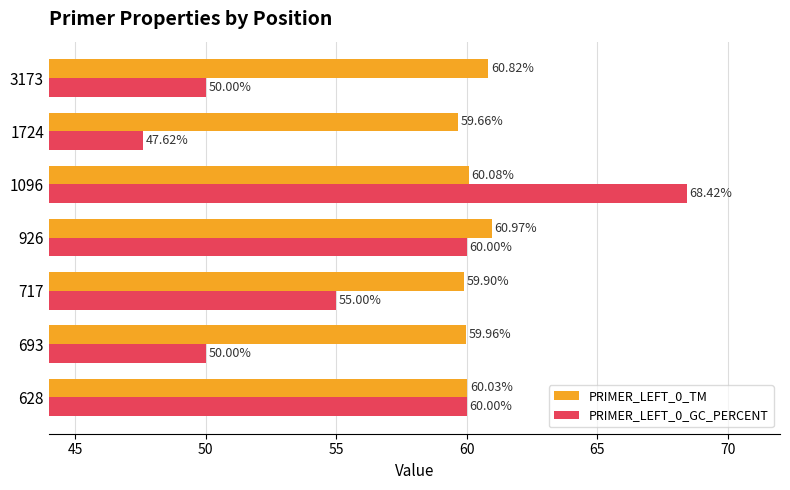

How many data points in PRIMER_LEFT_0_GC_PERCENT are less than 55?

3